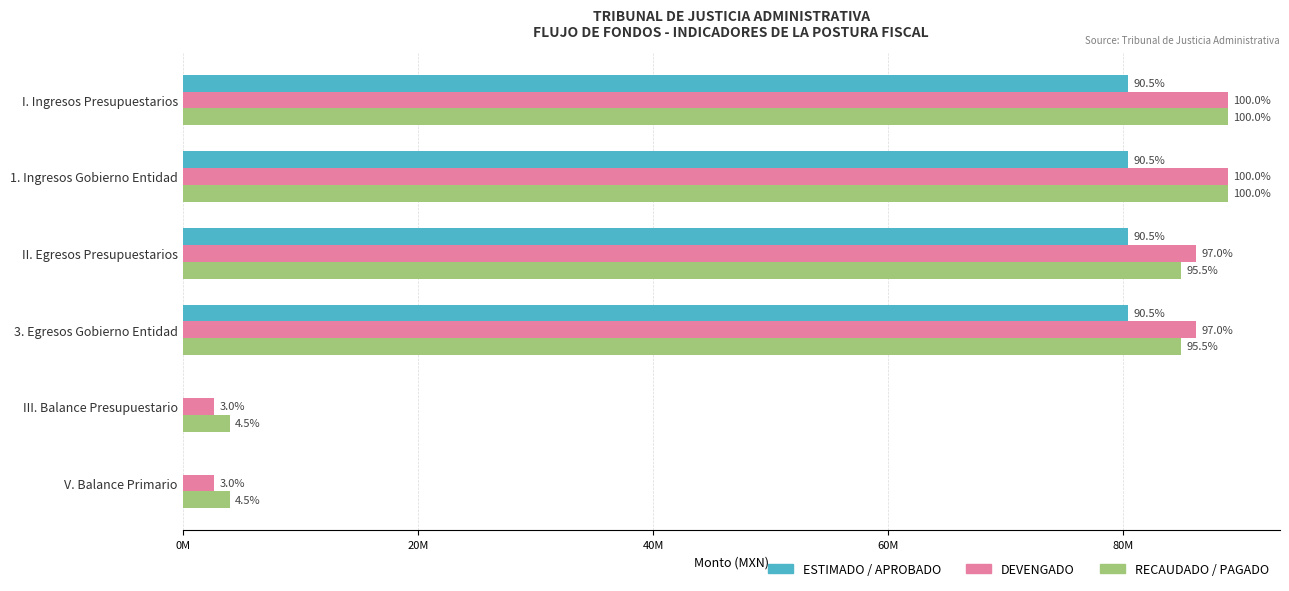

What are all the series names shown in the legend?

ESTIMADO / APROBADO, DEVENGADO, RECAUDADO / PAGADO